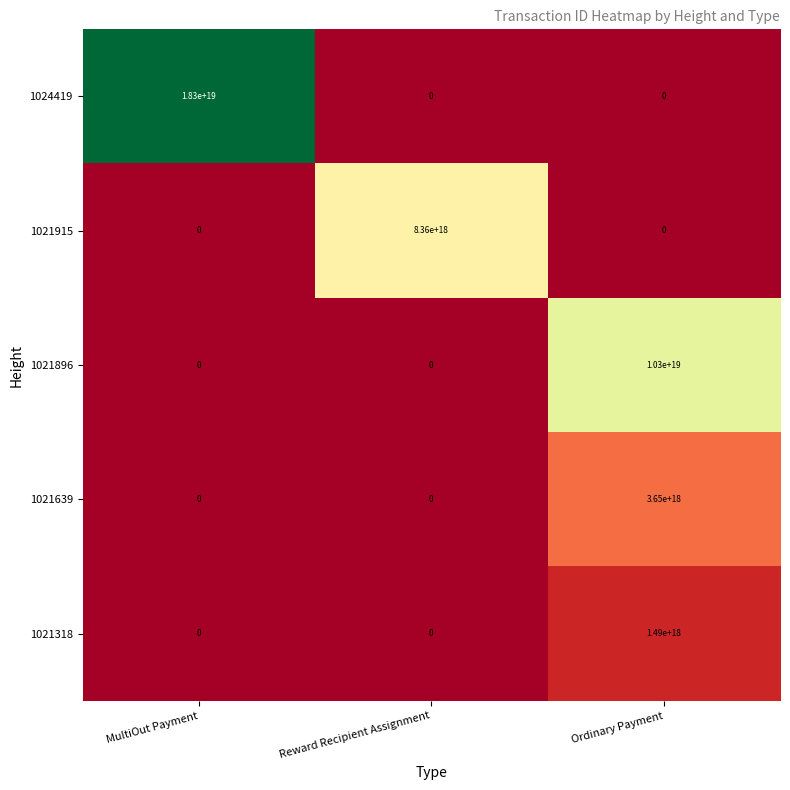

Where is 1021639 nearest to the value 1825000000000000000?

MultiOut Payment